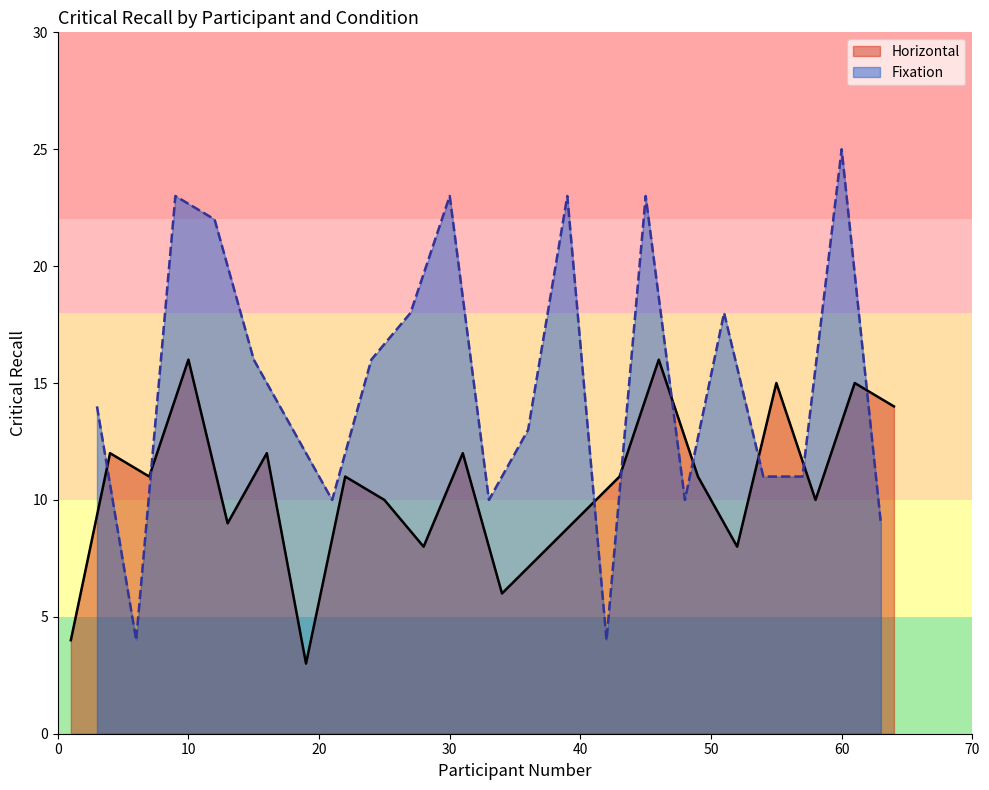

What is the difference between the maximum and minimum values in the Fixation series?

21